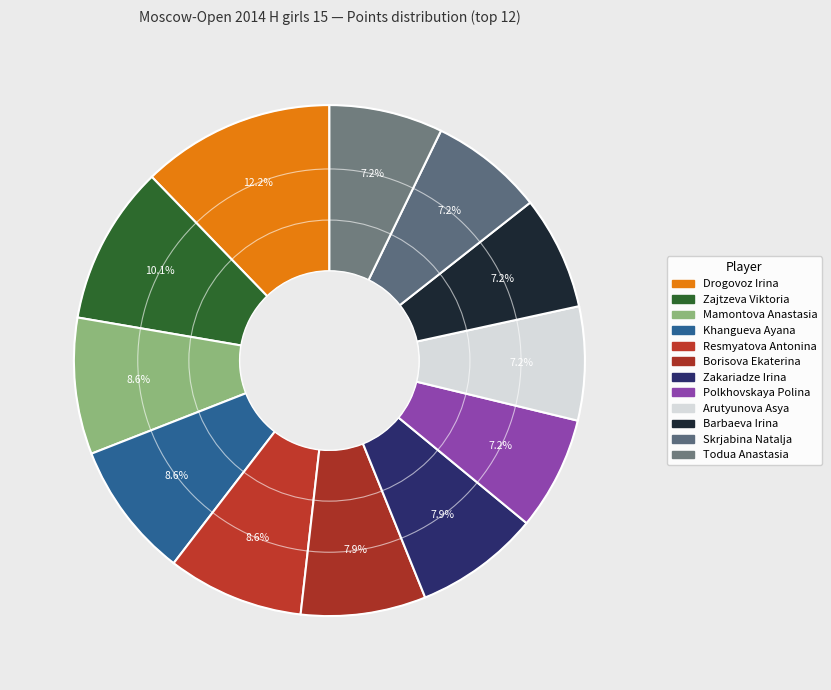

How many segments does this pie chart have?

12